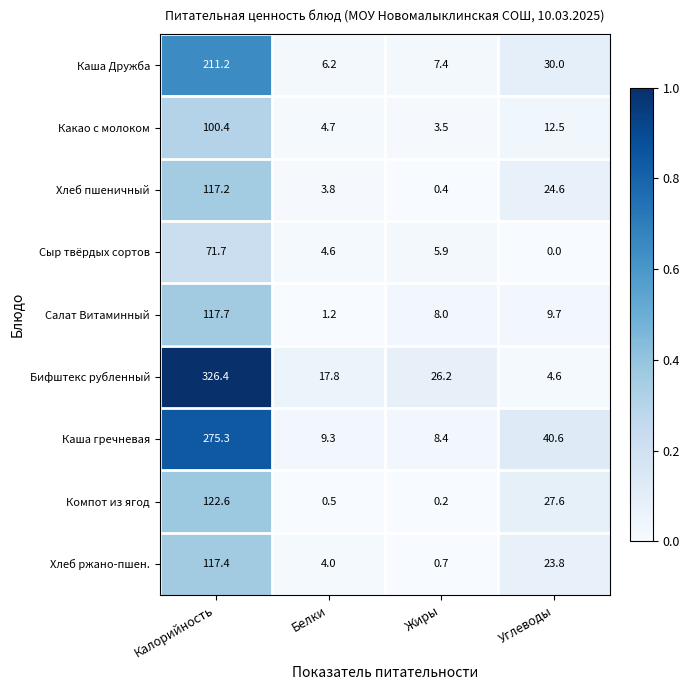

Rank the series at Углеводы from lowest to highest value.

Сыр твёрдых сортов, Бифштекс рубленный, Салат Витаминный, Какао с молоком, Хлеб ржано-пшен., Хлеб пшеничный, Компот из ягод, Каша Дружба, Каша гречневая